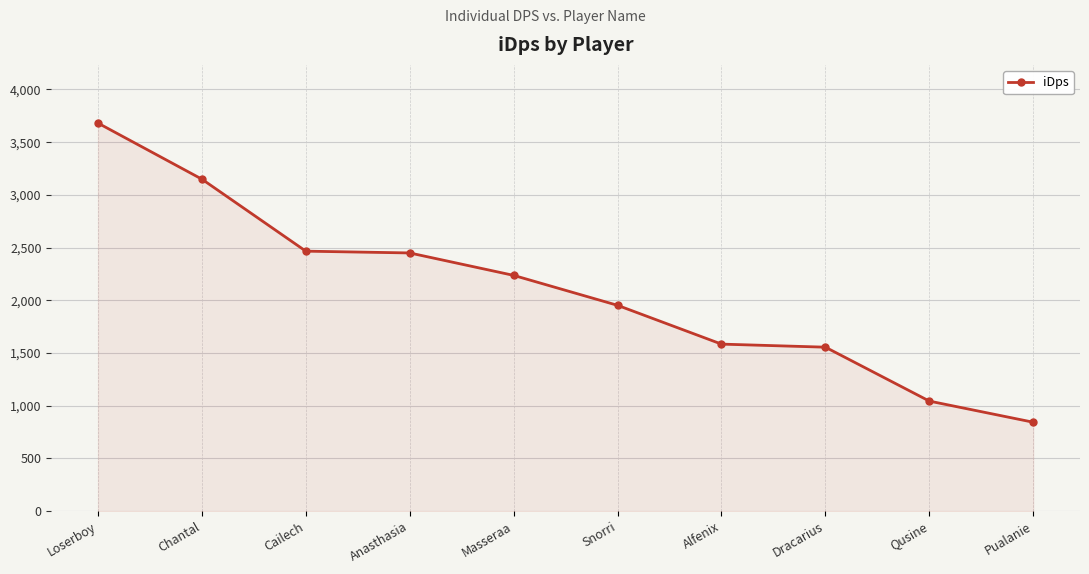

Read the value at Chantal.

3149.0